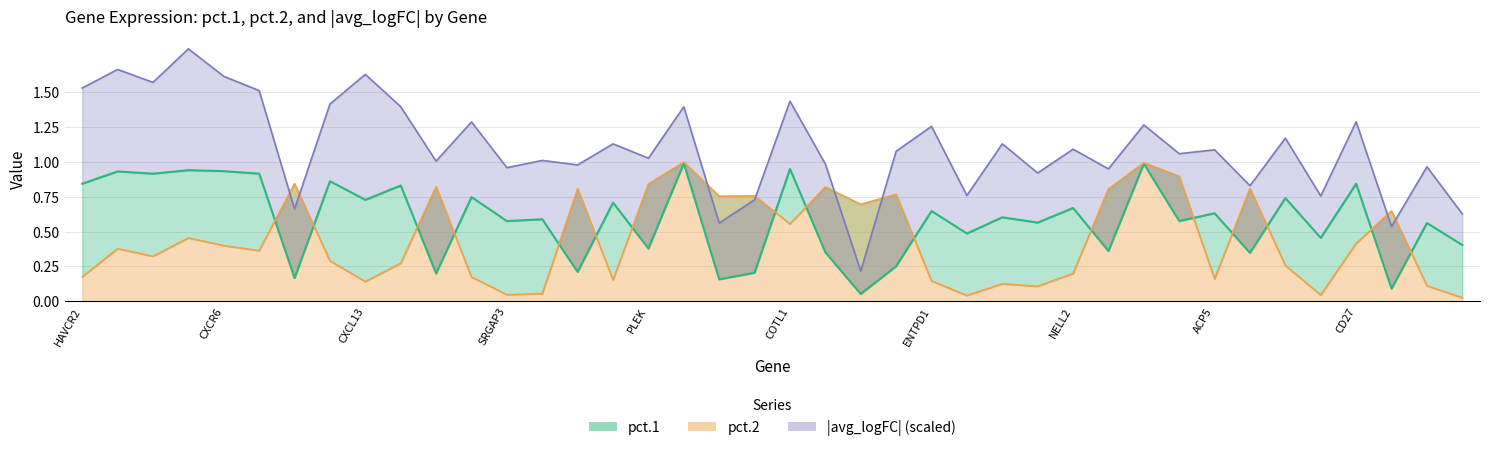

Which series has the largest total across all categories?

pct.1